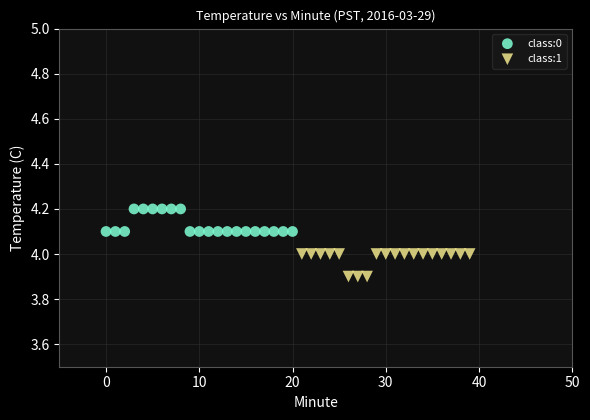

Which series contains the lowest Y value?

class:1